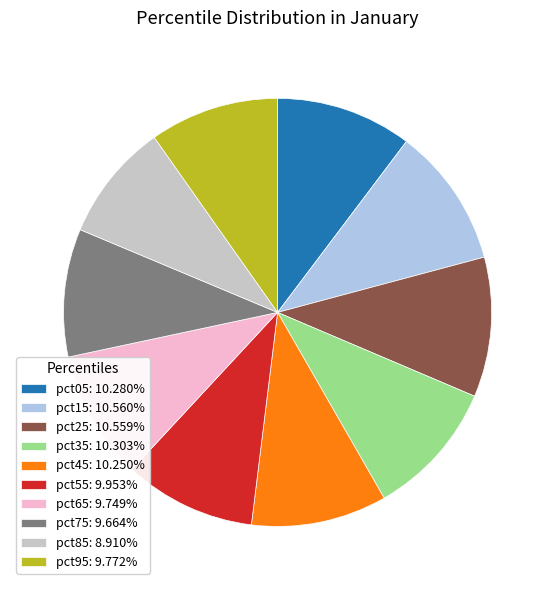

Does pct25 represent more than half of the total?

No